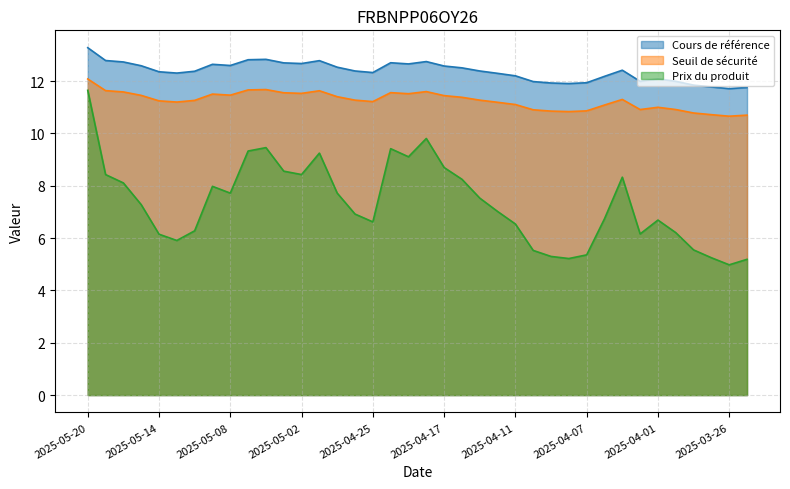

True or false: Seuil de sécurité and Cours de référence intersect in this chart.

False